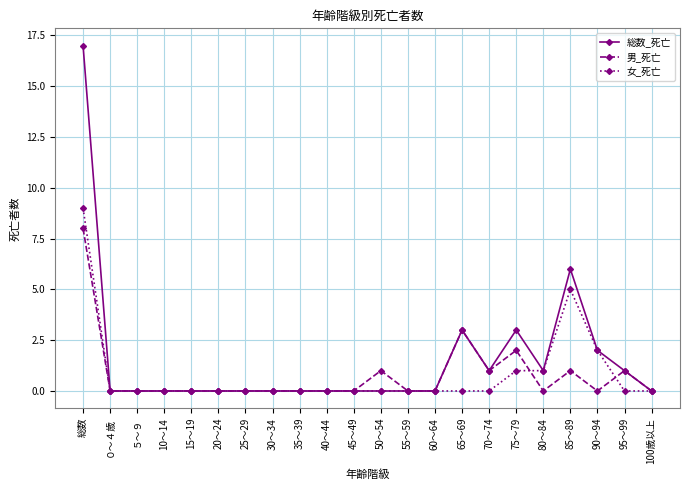

The 女_死亡 series shows 0 at 50～54. True or false?

True